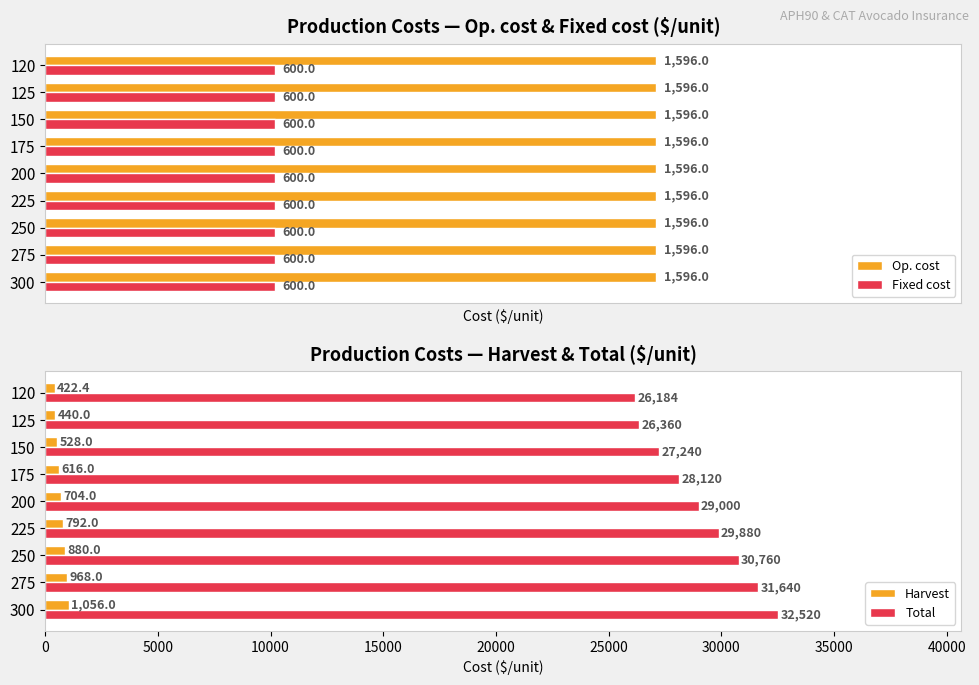

Is it true that Total equals 29000.0 at 200?

True